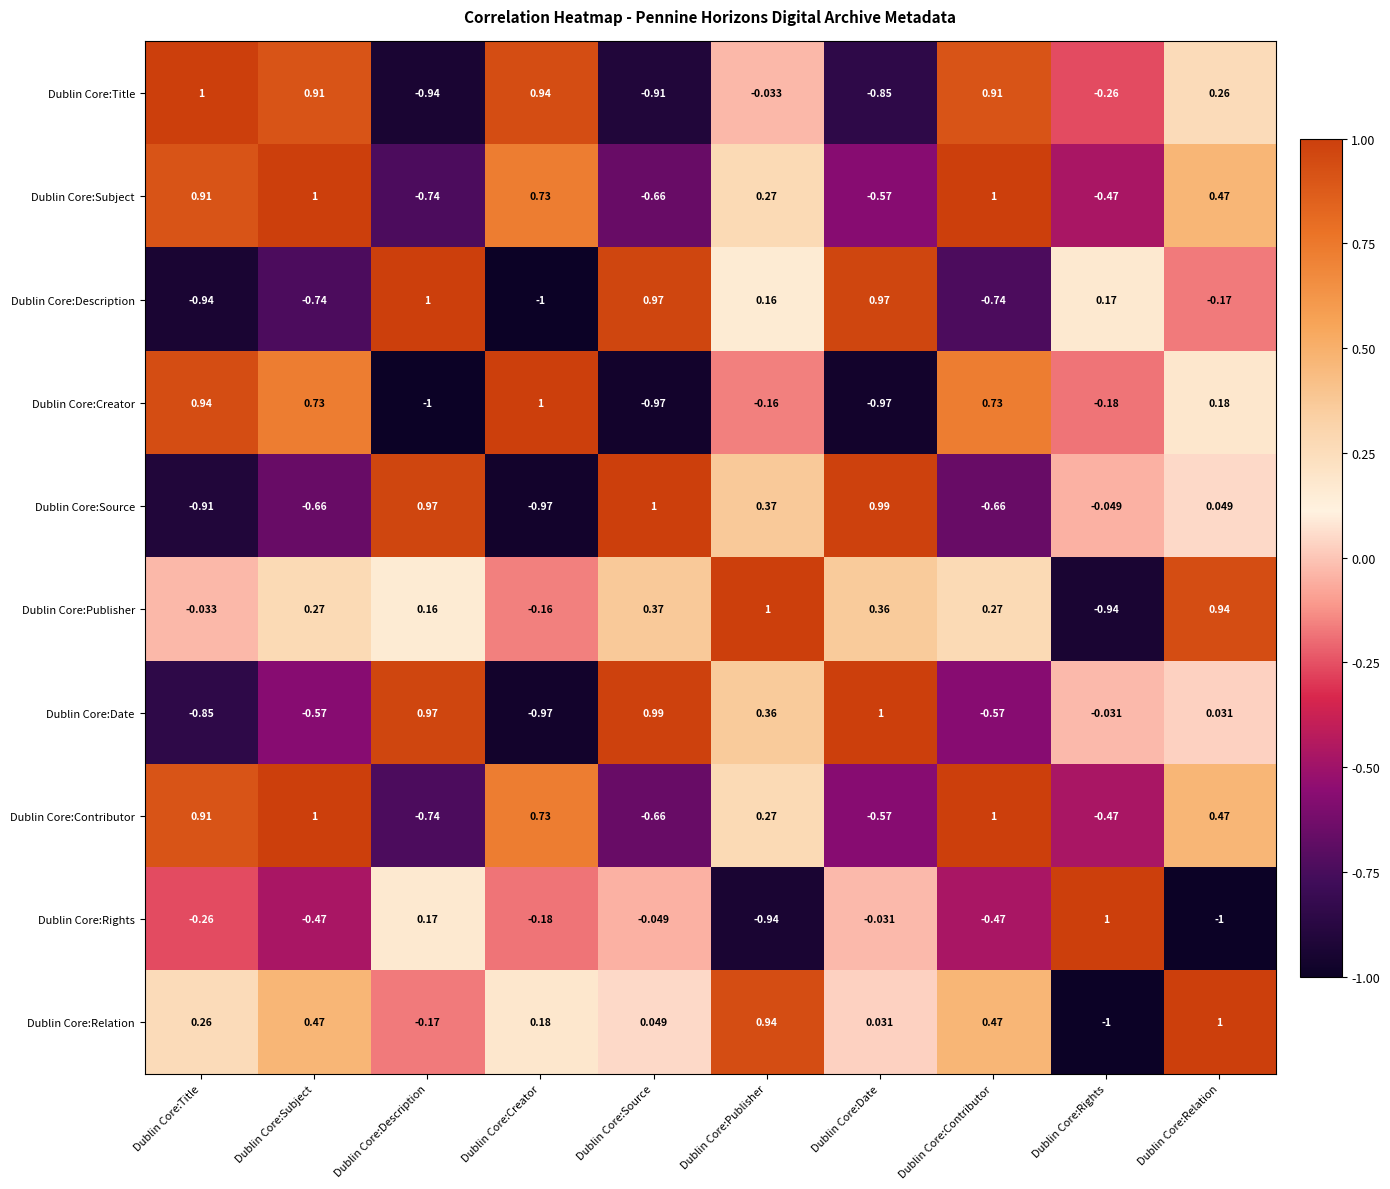

At which label does Dublin Core:Description reach its minimum?

Dublin Core:Creator